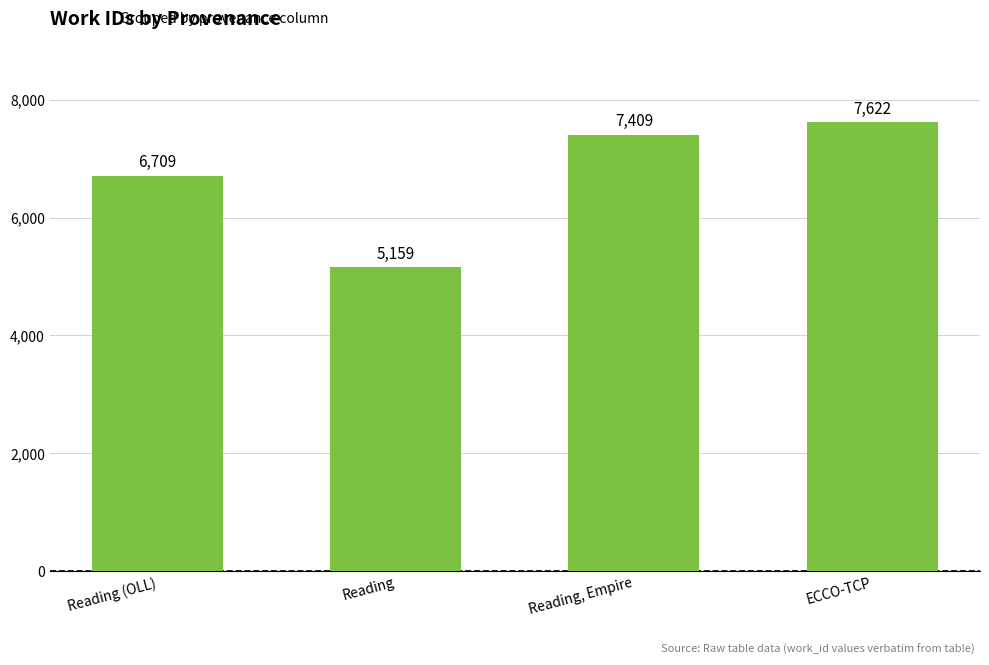

At which category does the chart reach its peak across all series?

ECCO-TCP